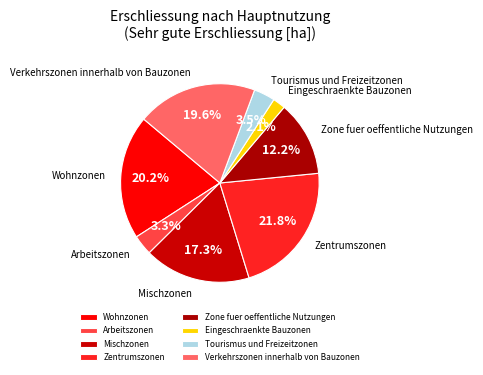

What percentage is the Mischzonen slice, to the nearest percent?

17%